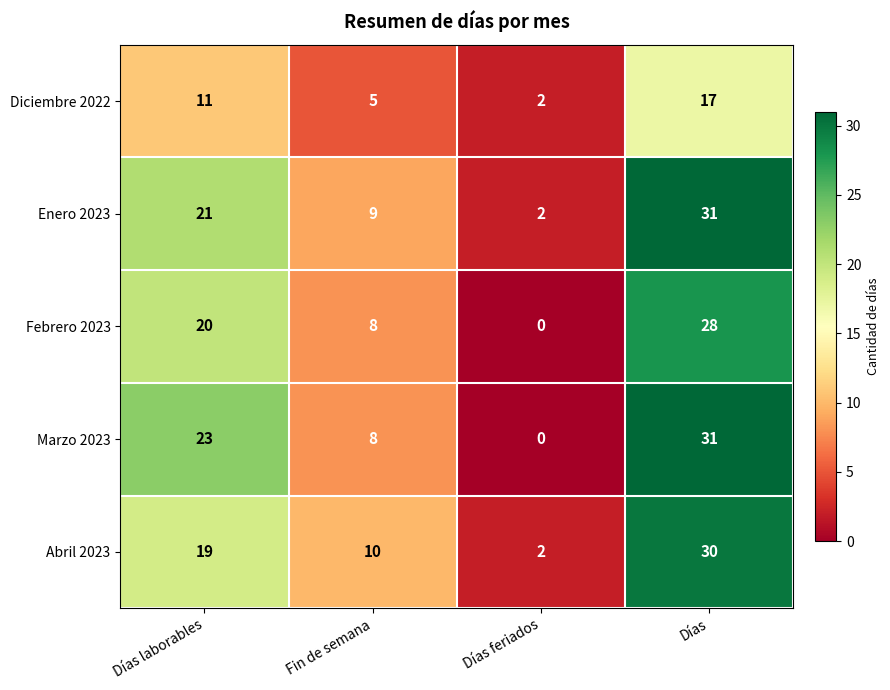

At which category is the sum across all series the highest?

Días